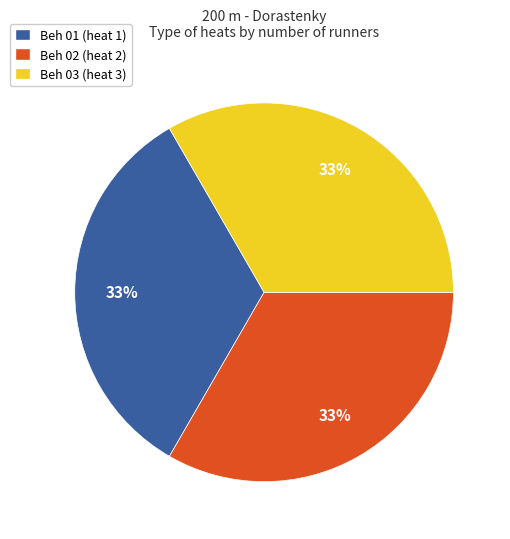

Is it true that Beh 01 is 1% of the pie?

False